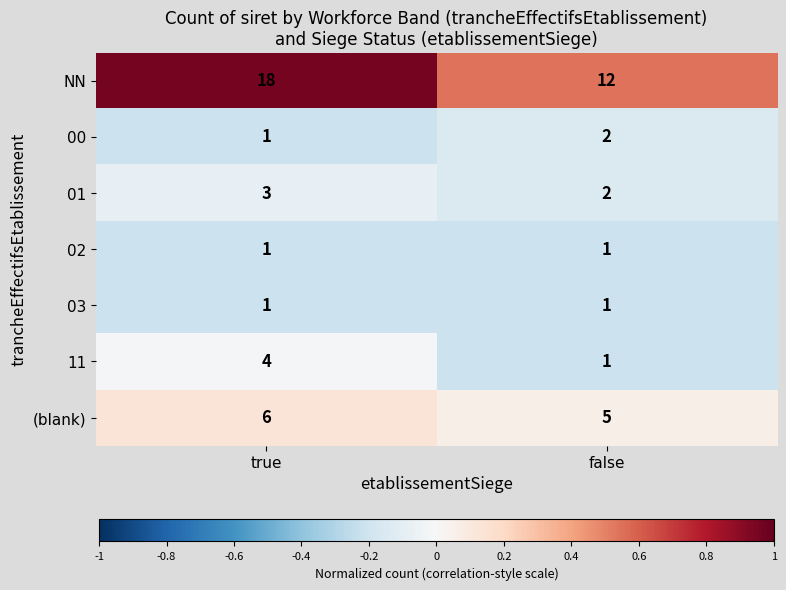

Which series has the widest spread of values?

NN